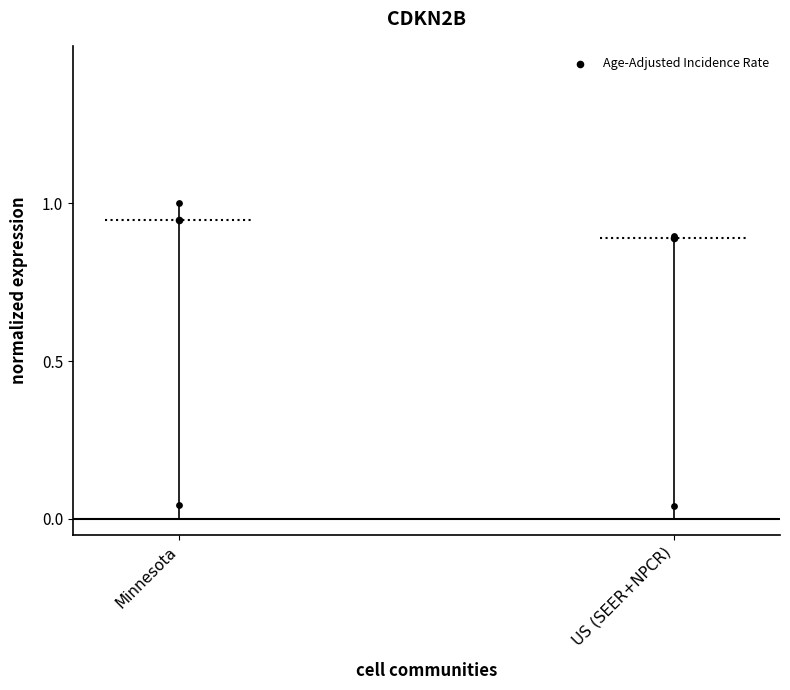

Which has a higher value, US (SEER+NPCR) or Minnesota?

Minnesota